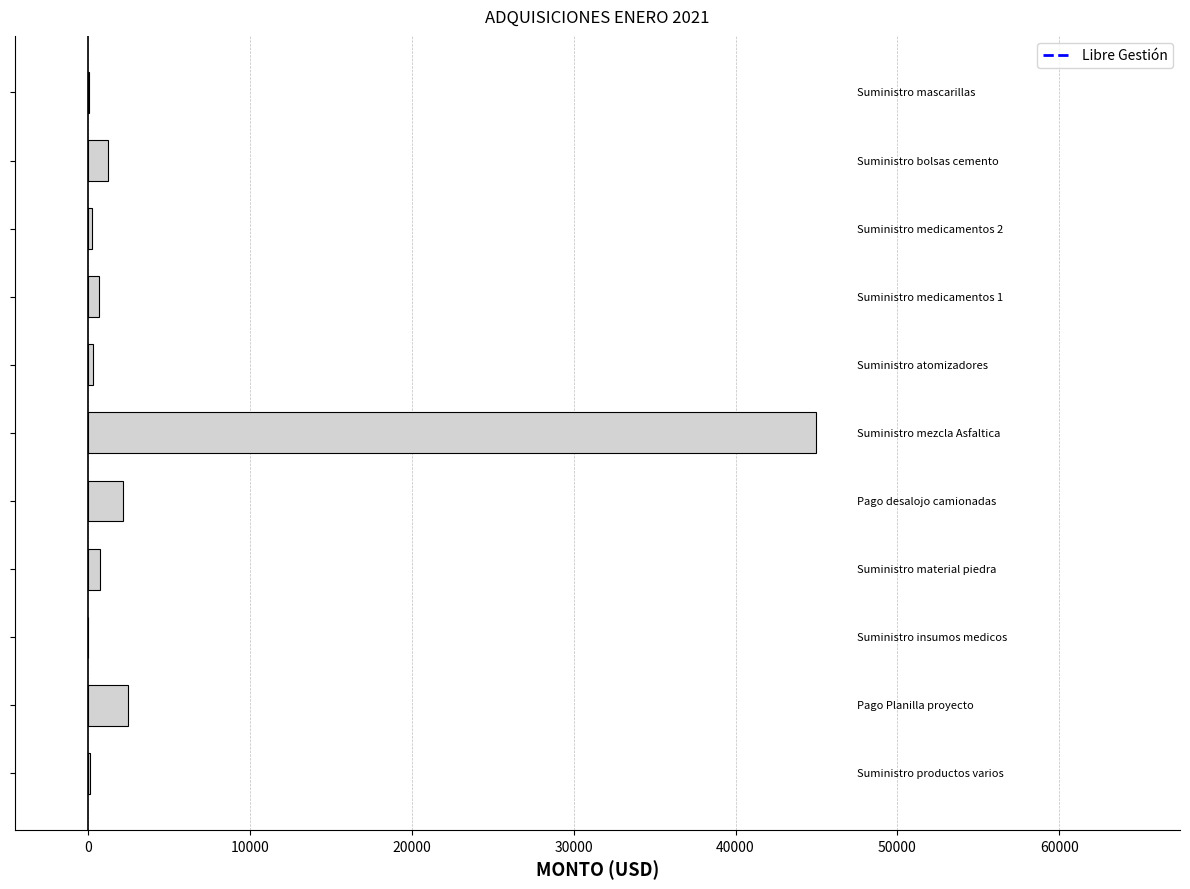

What is the maximum value shown in the chart?

44962.3